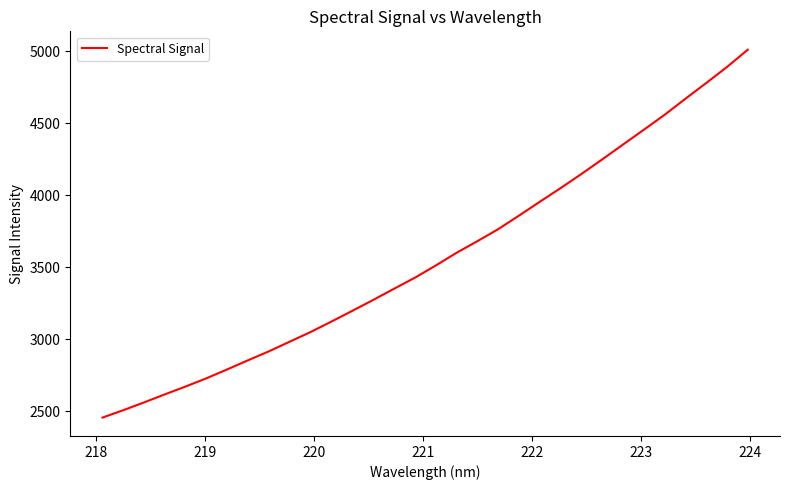

What is the difference between the maximum and minimum values?

2554.5